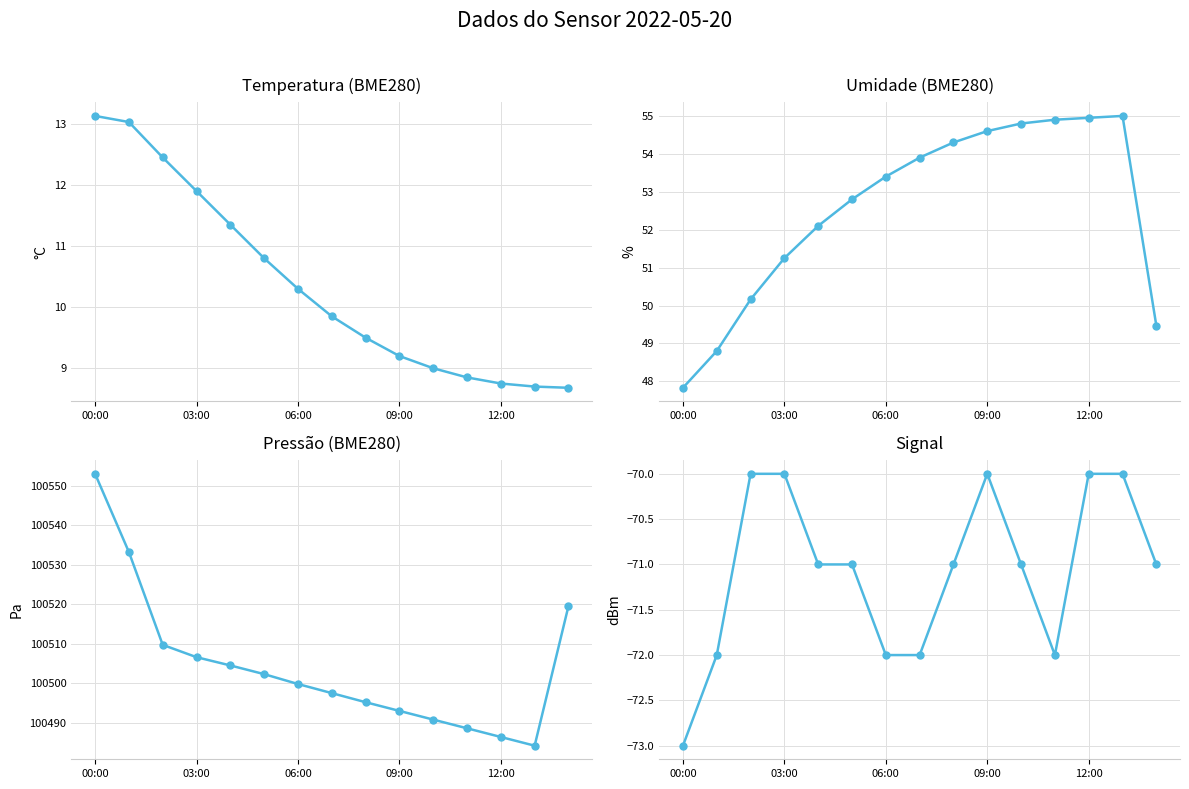

What is the label of the 10th point from the left?

09:00